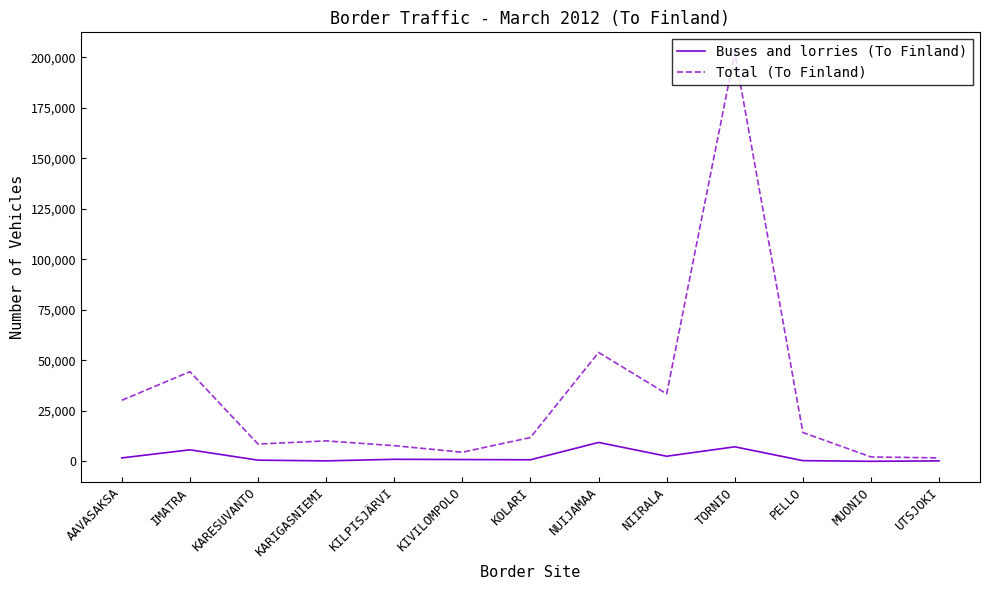

Which series has the largest total across all categories?

Total (To Finland)